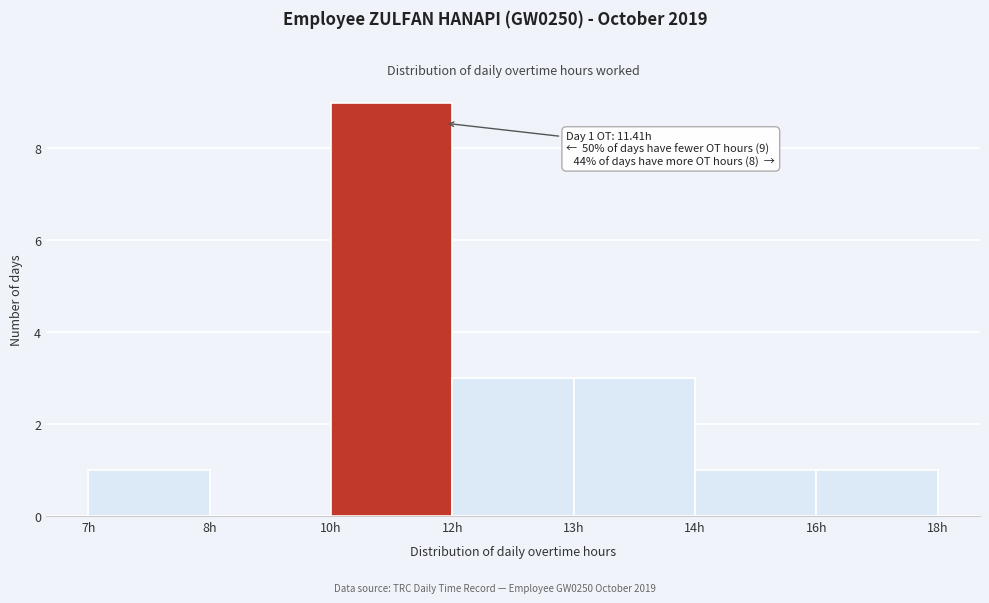

Reading right to left, what are all the values shown in this chart?

16h=1	14h=1	13h=3	12h=3	10h=9	8h=0	7h=1